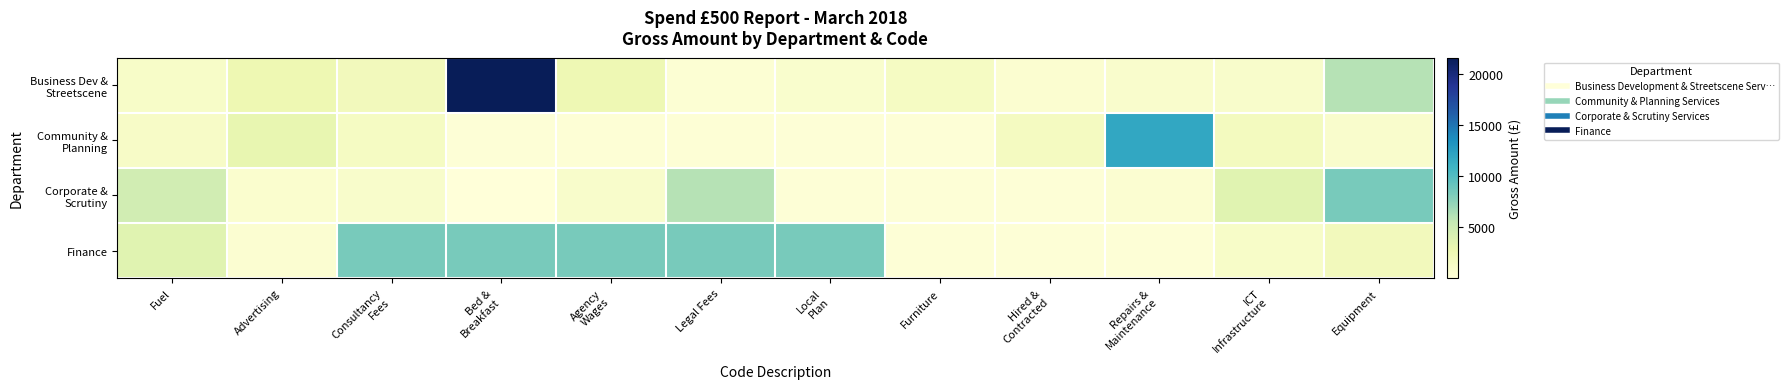

Between Repairs &
Maintenance and Consultancy
Fees, which is larger?

Consultancy
Fees